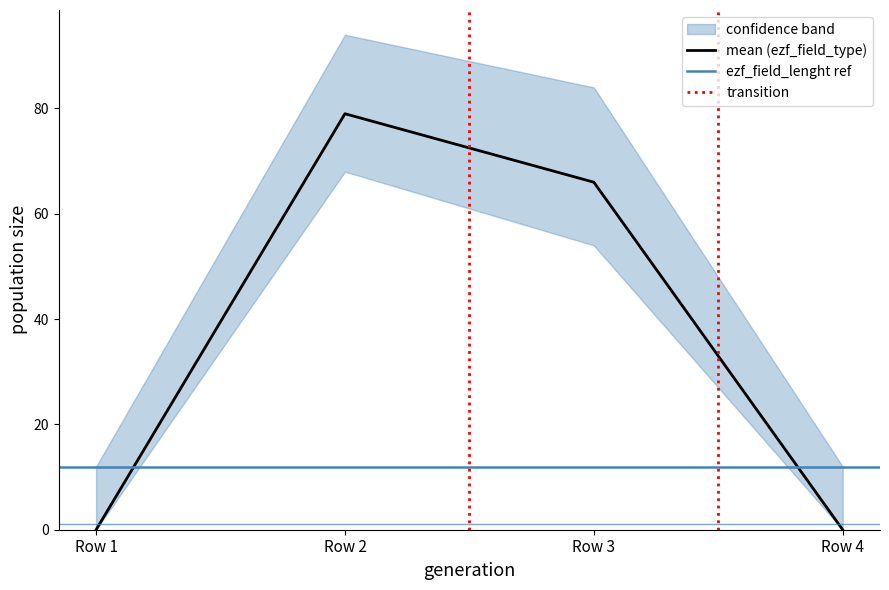

The value of mean (ezf_field_type) at Row 2 is 79. True or false?

True